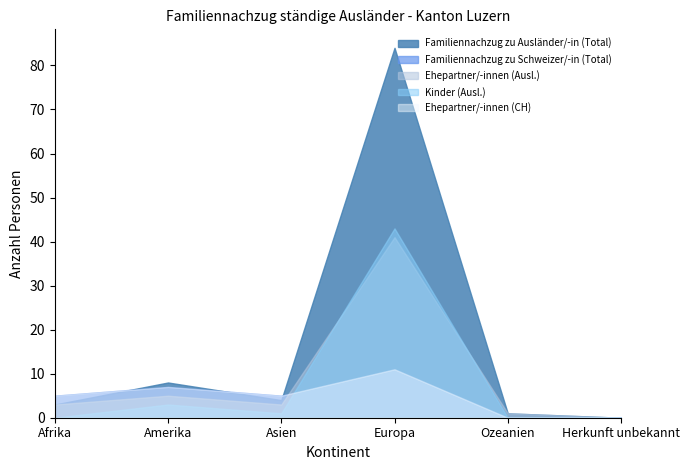

Where do Kinder (Ausl.) and Ehepartner/-innen (CH) first cross each other?

Asien and Europa